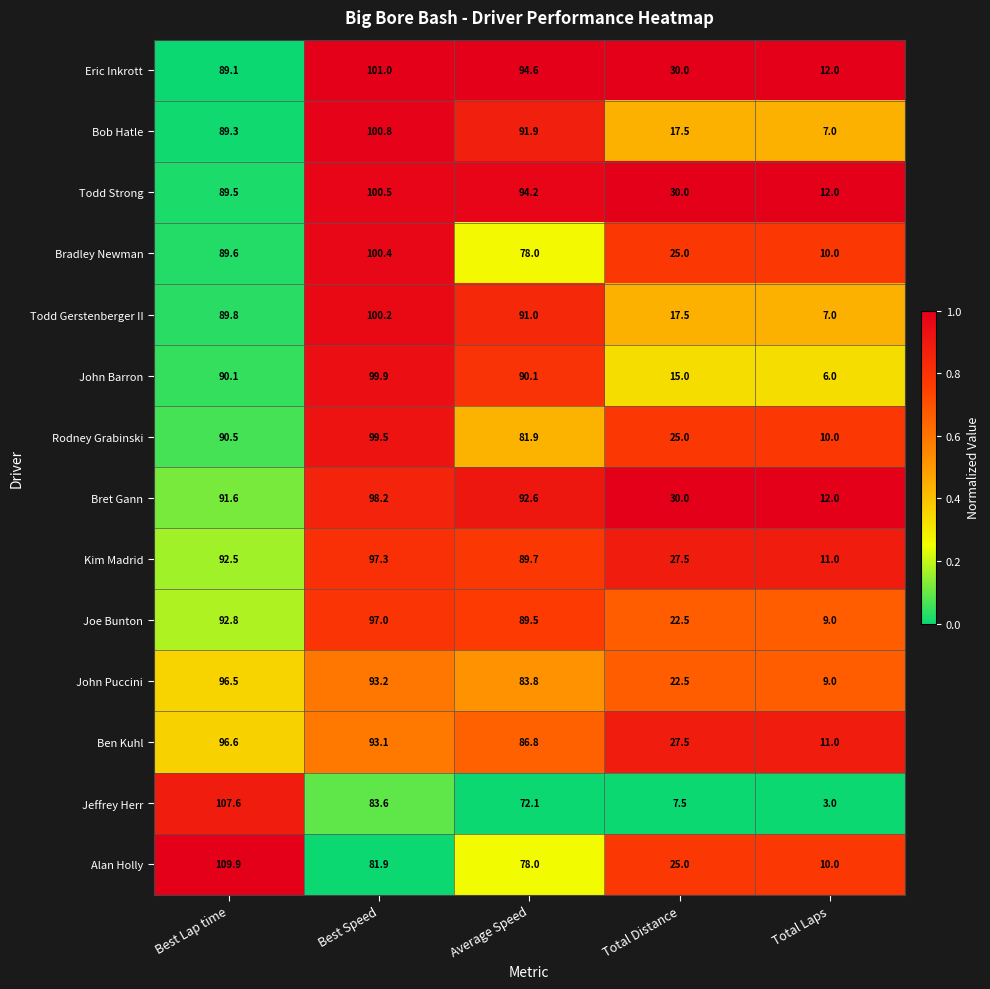

Which series has the largest total across all categories?

Eric Inkrott